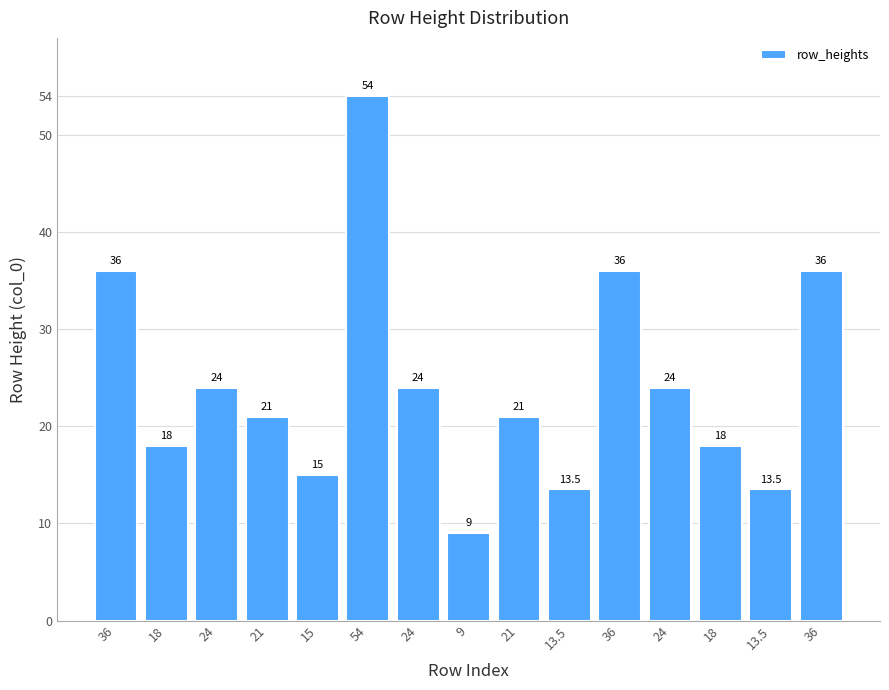

Does the chart contain stacked bars?

No